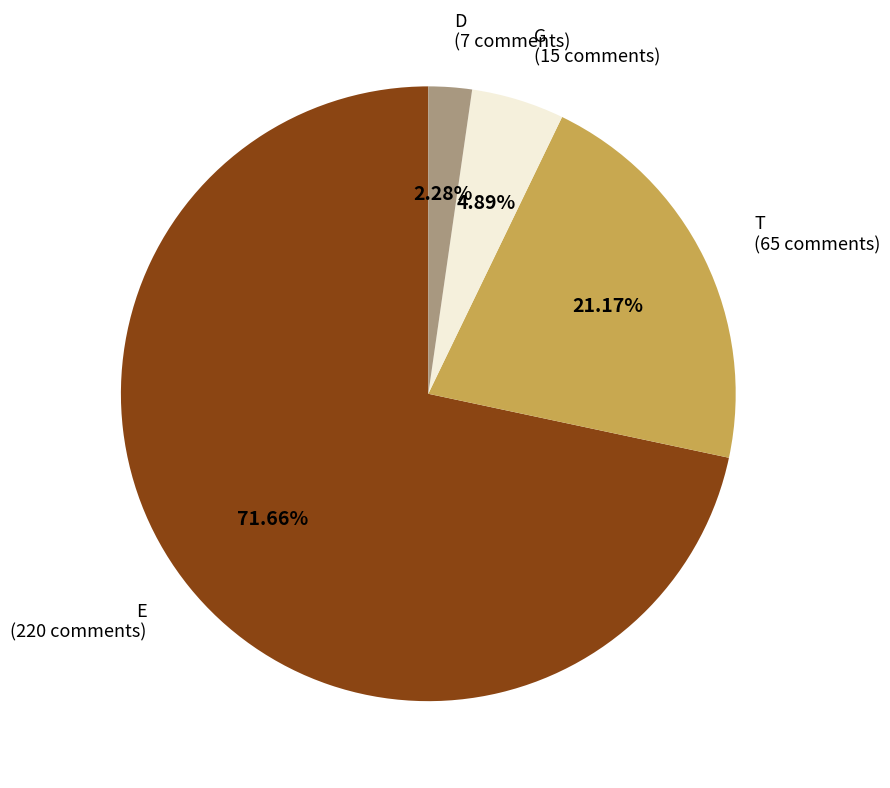

Does D account for over 50% of the chart?

No